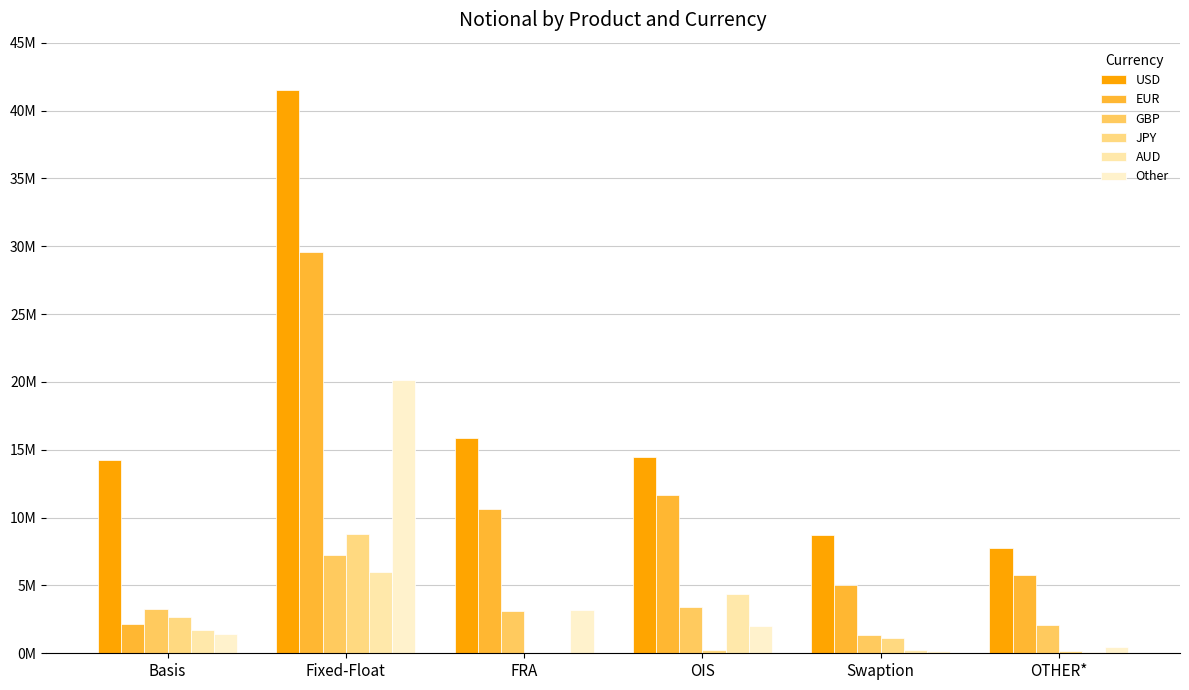

Does the chart contain stacked bars?

No